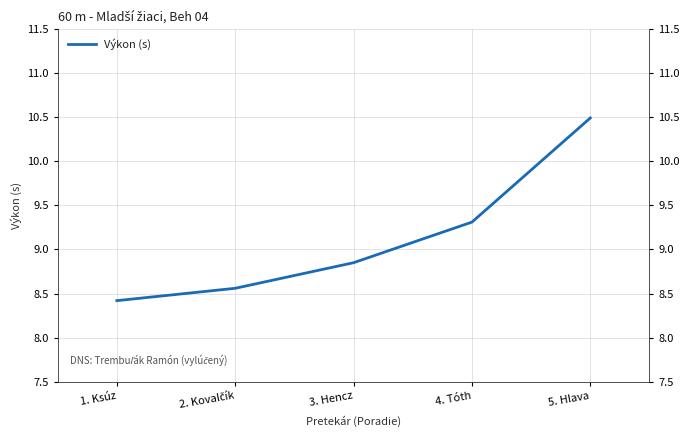

Reading left to right, list all the values displayed in this chart.

8.4	8.6	8.8	9.3	10.5